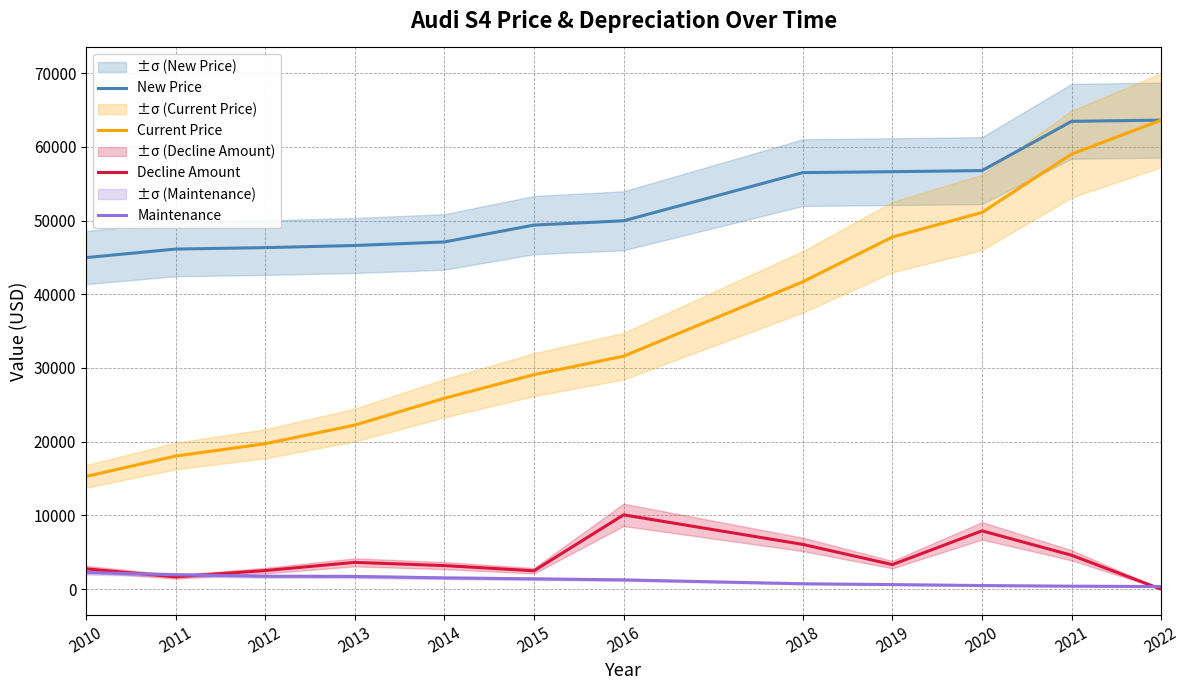

What is the value of the New Price point at the 1st from the left?

44969